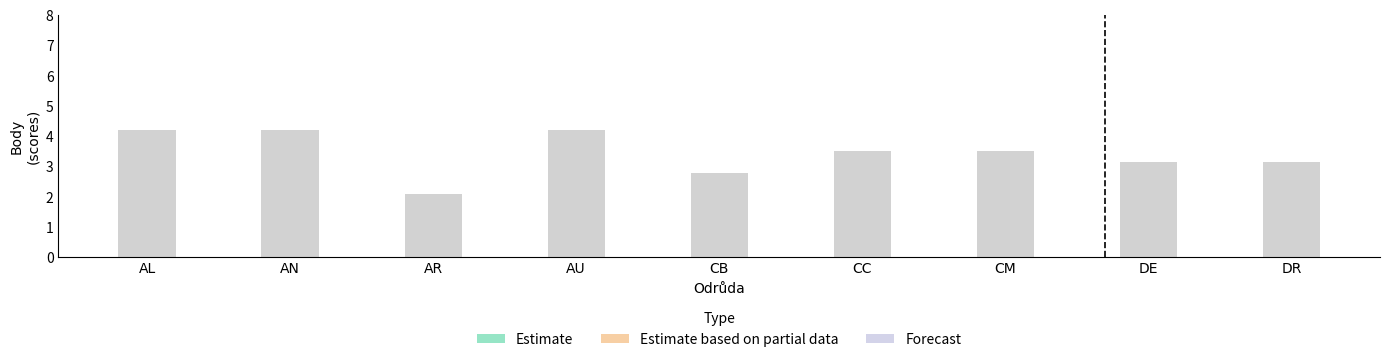

Which series has the widest spread of values?

Estimate based on partial data